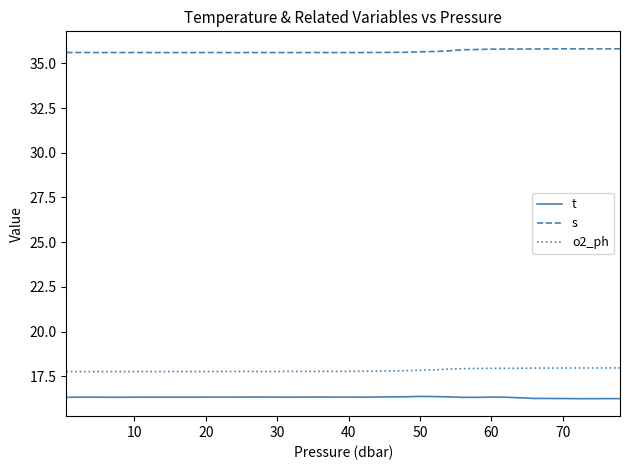

What is the maximum value for o2_ph?

18.0